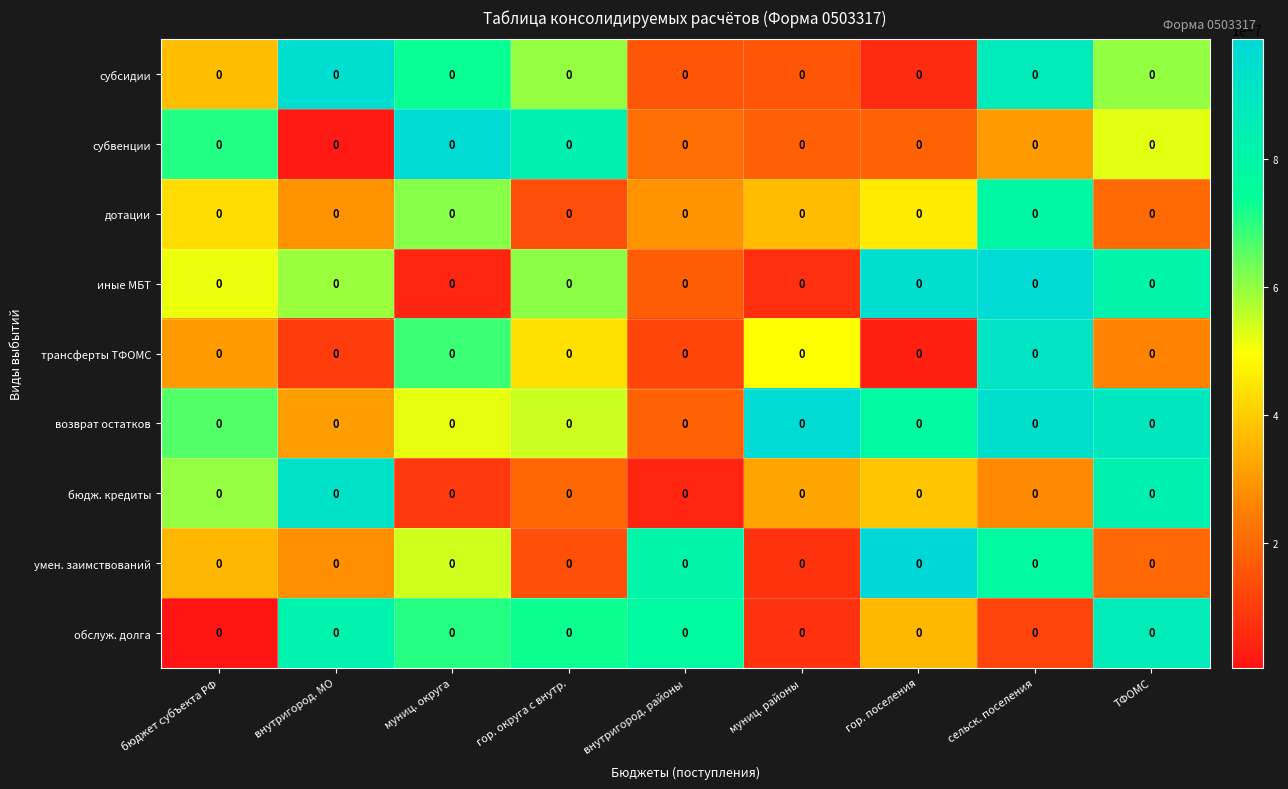

Reading left to right, transcribe all the data shown in this chart.

субсидии: бюджет субъекта РФ=0.0	внутригород. МО=0.0	муниц. округа=0.0	гор. округа с внутр.=0.0	внутригород. районы=0.0	муниц. районы=0.0	гор. поселения=0.0	сельск. поселения=0.0	ТФОМС=0.0
субвенции: бюджет субъекта РФ=0.0	внутригород. МО=0.0	муниц. округа=0.0	гор. округа с внутр.=0.0	внутригород. районы=0.0	муниц. районы=0.0	гор. поселения=0.0	сельск. поселения=0.0	ТФОМС=0.0
дотации: бюджет субъекта РФ=0.0	внутригород. МО=0.0	муниц. округа=0.0	гор. округа с внутр.=0.0	внутригород. районы=0.0	муниц. районы=0.0	гор. поселения=0.0	сельск. поселения=0.0	ТФОМС=0.0
иные МБТ: бюджет субъекта РФ=0.0	внутригород. МО=0.0	муниц. округа=0.0	гор. округа с внутр.=0.0	внутригород. районы=0.0	муниц. районы=0.0	гор. поселения=0.0	сельск. поселения=0.0	ТФОМС=0.0
трансферты ТФОМС: бюджет субъекта РФ=0.0	внутригород. МО=0.0	муниц. округа=0.0	гор. округа с внутр.=0.0	внутригород. районы=0.0	муниц. районы=0.0	гор. поселения=0.0	сельск. поселения=0.0	ТФОМС=0.0
возврат остатков: бюджет субъекта РФ=0.0	внутригород. МО=0.0	муниц. округа=0.0	гор. округа с внутр.=0.0	внутригород. районы=0.0	муниц. районы=0.0	гор. поселения=0.0	сельск. поселения=0.0	ТФОМС=0.0
бюдж. кредиты: бюджет субъекта РФ=0.0	внутригород. МО=0.0	муниц. округа=0.0	гор. округа с внутр.=0.0	внутригород. районы=0.0	муниц. районы=0.0	гор. поселения=0.0	сельск. поселения=0.0	ТФОМС=0.0
умен. заимствований: бюджет субъекта РФ=0.0	внутригород. МО=0.0	муниц. округа=0.0	гор. округа с внутр.=0.0	внутригород. районы=0.0	муниц. районы=0.0	гор. поселения=0.0	сельск. поселения=0.0	ТФОМС=0.0
обслуж. долга: бюджет субъекта РФ=0.0	внутригород. МО=0.0	муниц. округа=0.0	гор. округа с внутр.=0.0	внутригород. районы=0.0	муниц. районы=0.0	гор. поселения=0.0	сельск. поселения=0.0	ТФОМС=0.0